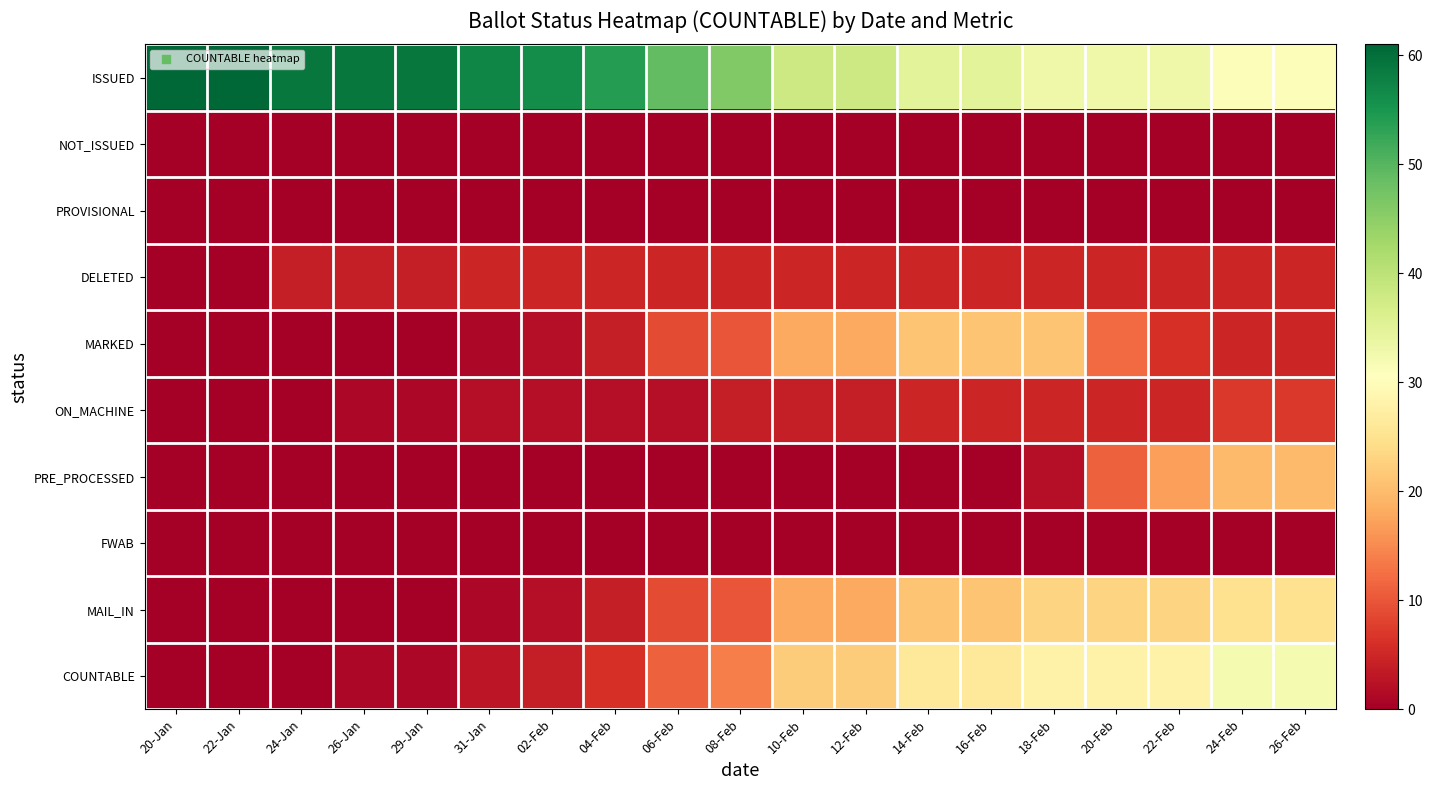

Which series has the largest total across all categories?

ISSUED